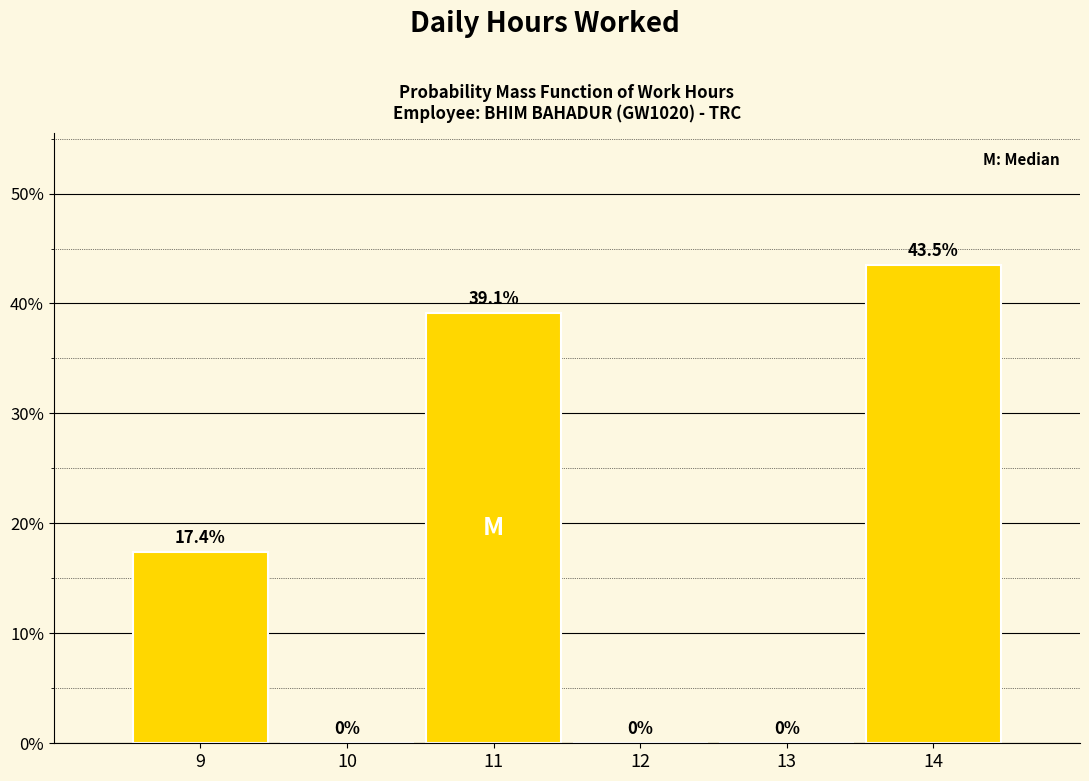

Reading right to left, list all the values displayed in this chart.

14=43.5	13=0.0	12=0.0	11=39.1	10=0.0	9=17.4